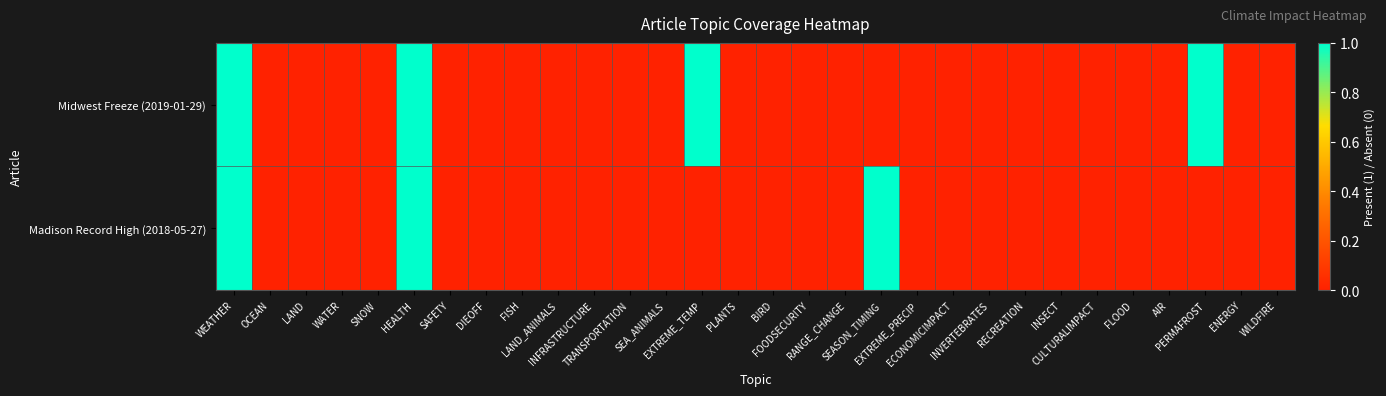

At which category is the sum across all series the highest?

WEATHER